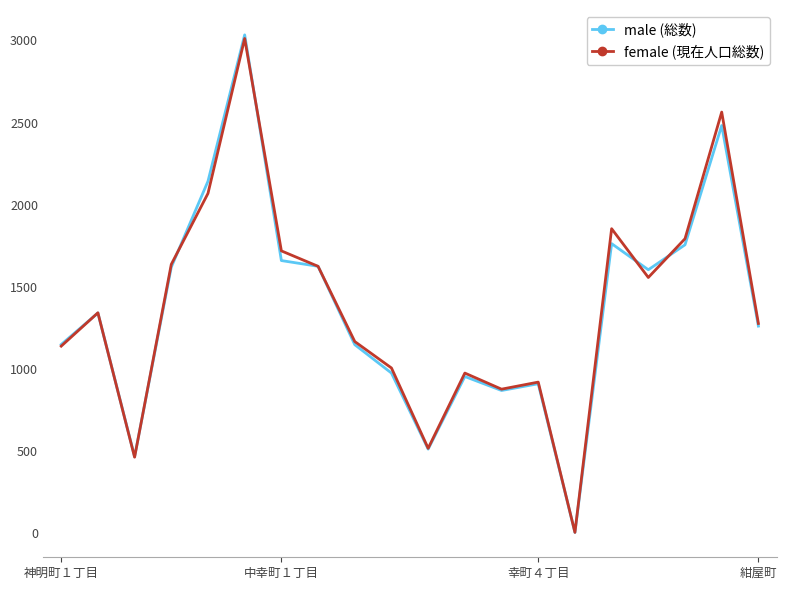

Which series has the widest spread of values?

male (総数)